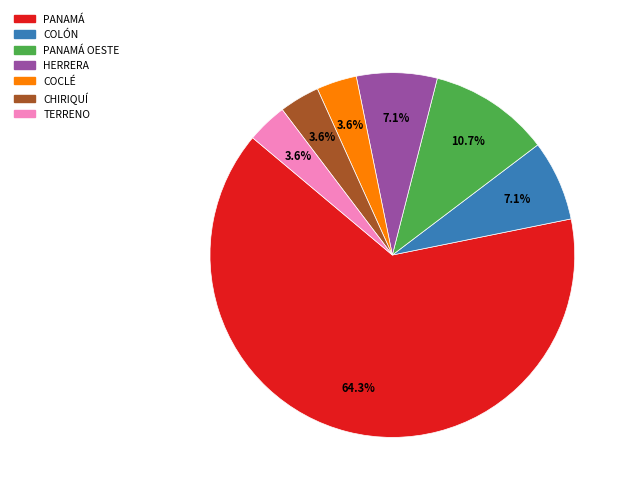

Is there a majority slice in this chart?

Yes